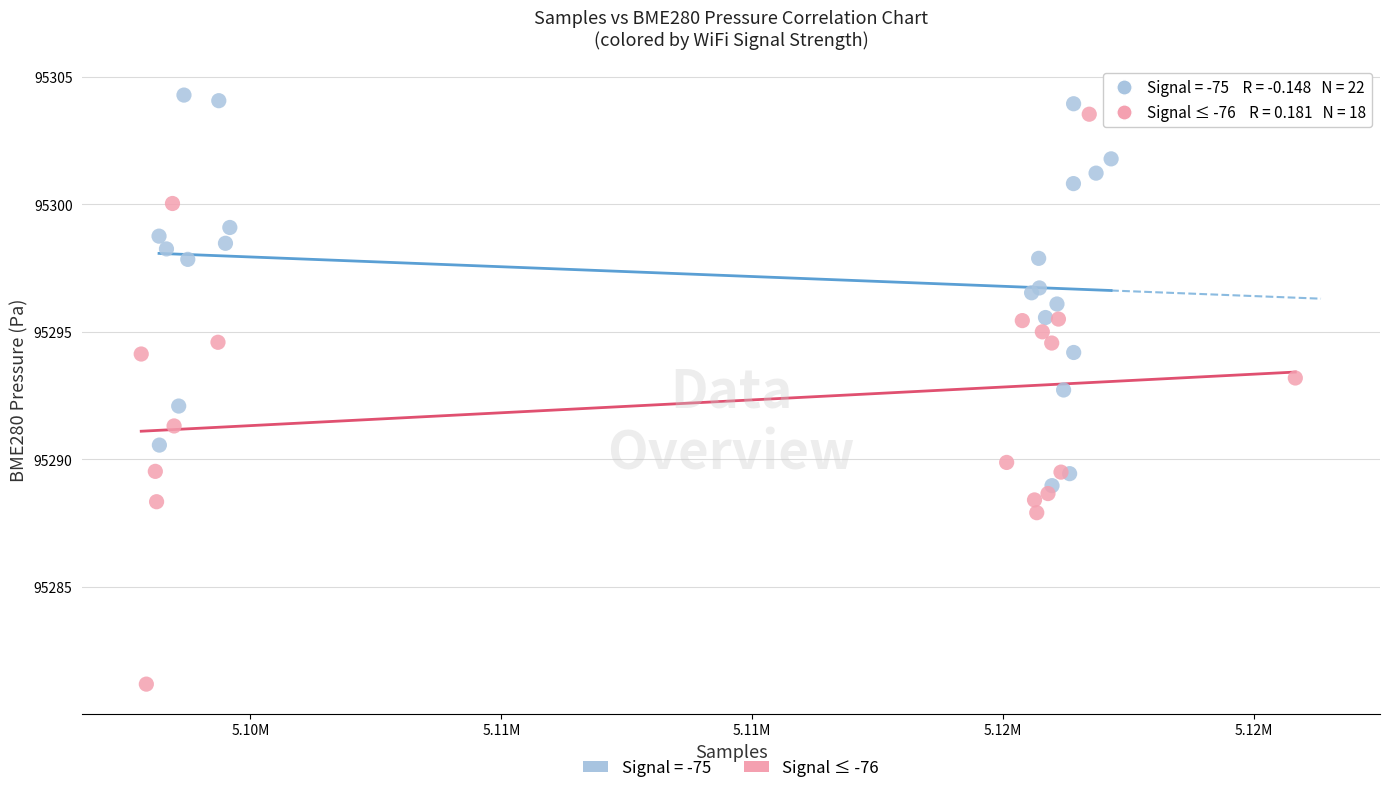

Which series reaches the minimum Y coordinate?

Signal ≤ -76